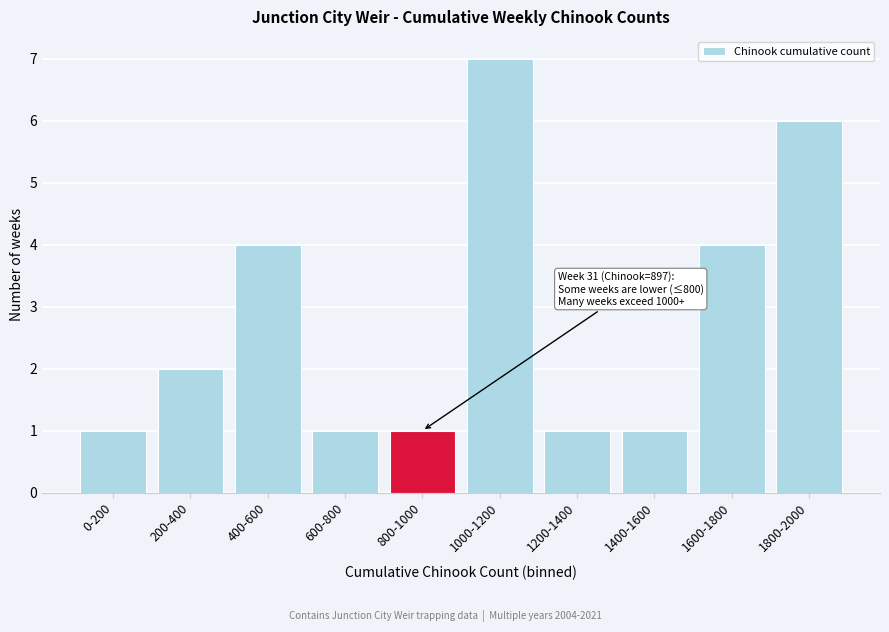

Reading left to right, list all the values displayed in this chart.

1	2	4	1	1	7	1	1	4	6